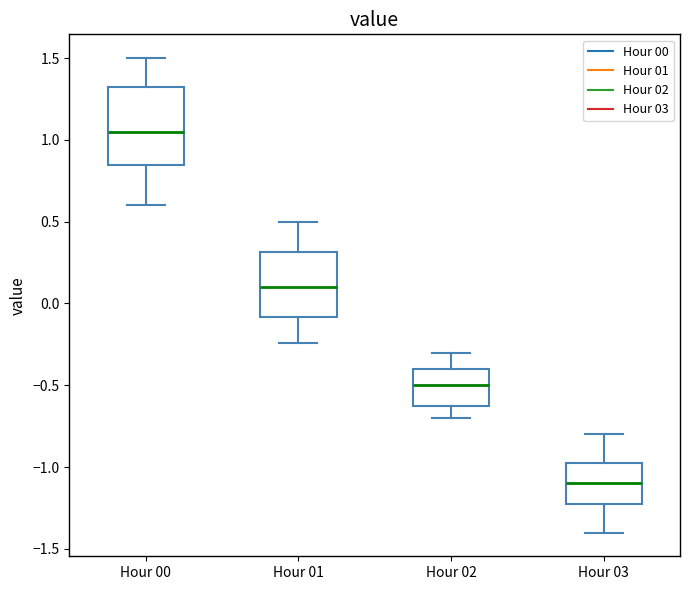

Comparing the boxes themselves (not the whiskers), which one is the tallest?

Hour 00